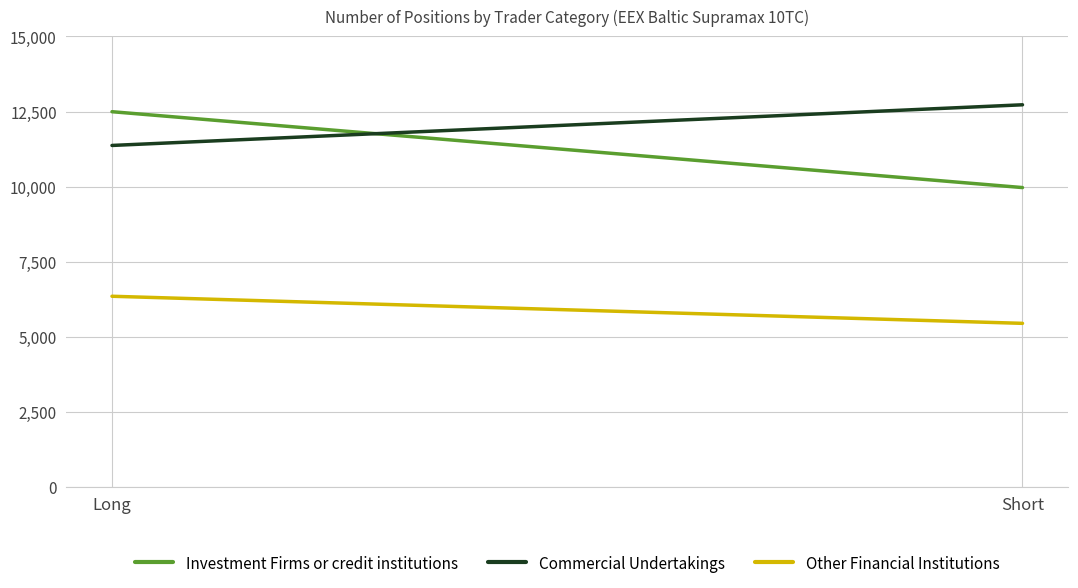

Which label corresponds to the smallest value in the chart?

Short